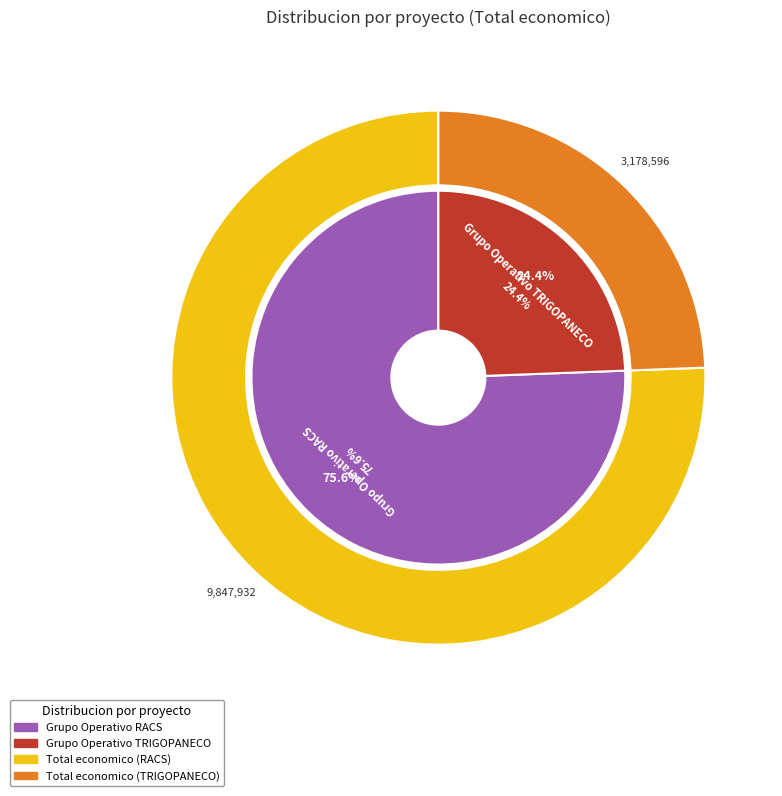

To the nearest percent, what is the combined percentage of Grupo Operativo TRIGOPANECO and Grupo Operativo RACS?

100%